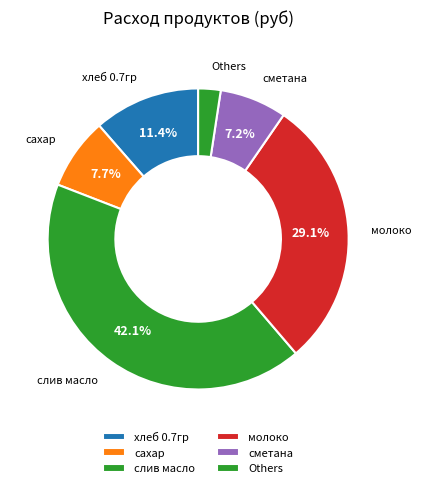

Does any single category account for the majority?

No